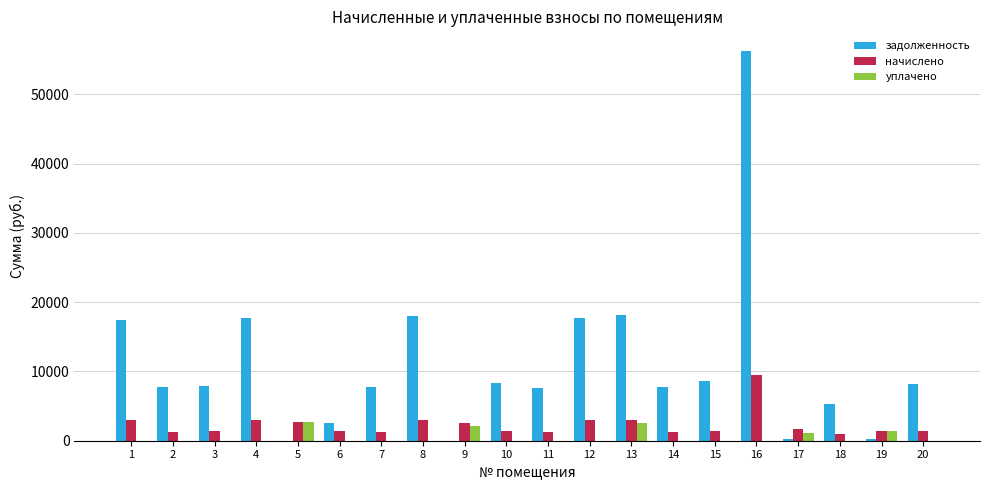

Which series has the largest range (max minus min)?

задолженность